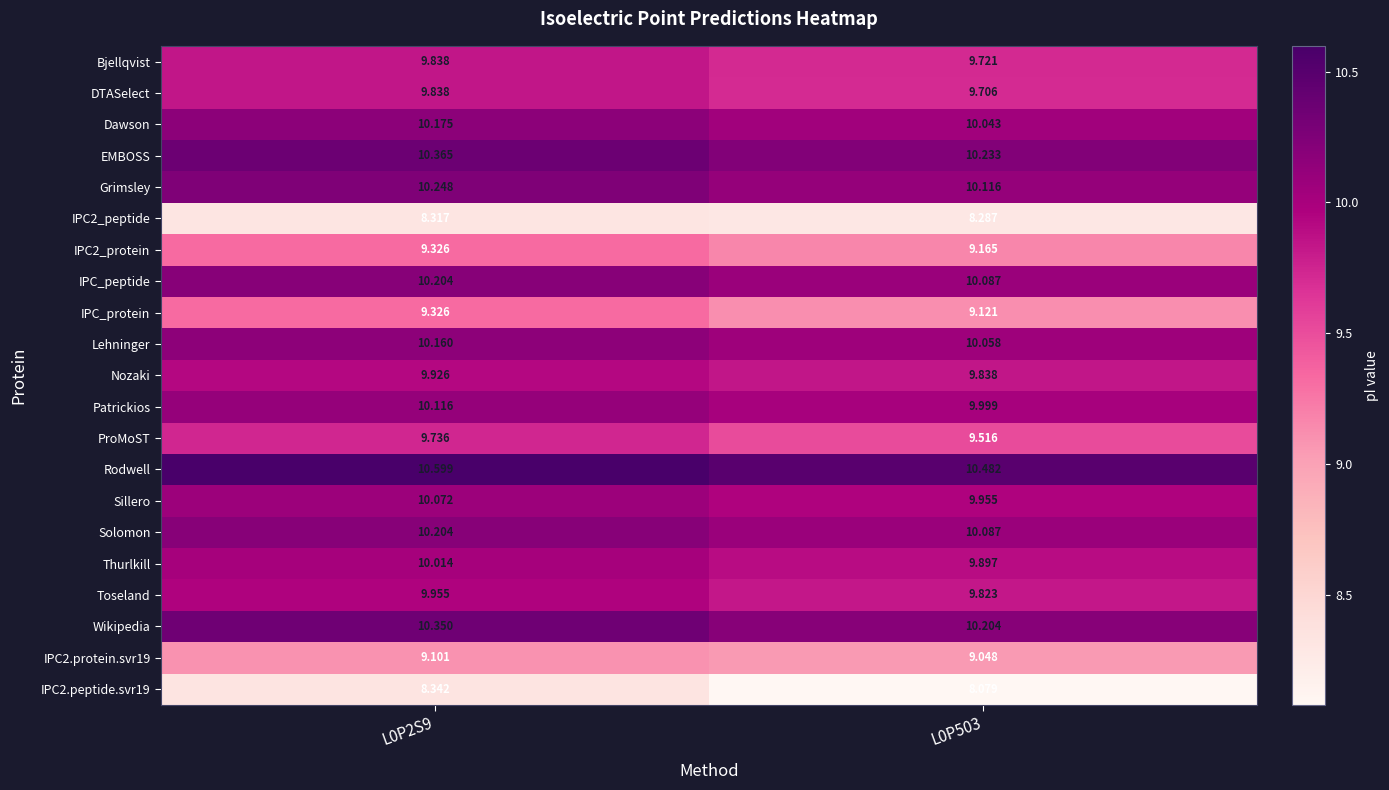

Is the value of Dawson at L0P2S9 greater than the value of Wikipedia at L0P2S9?

No